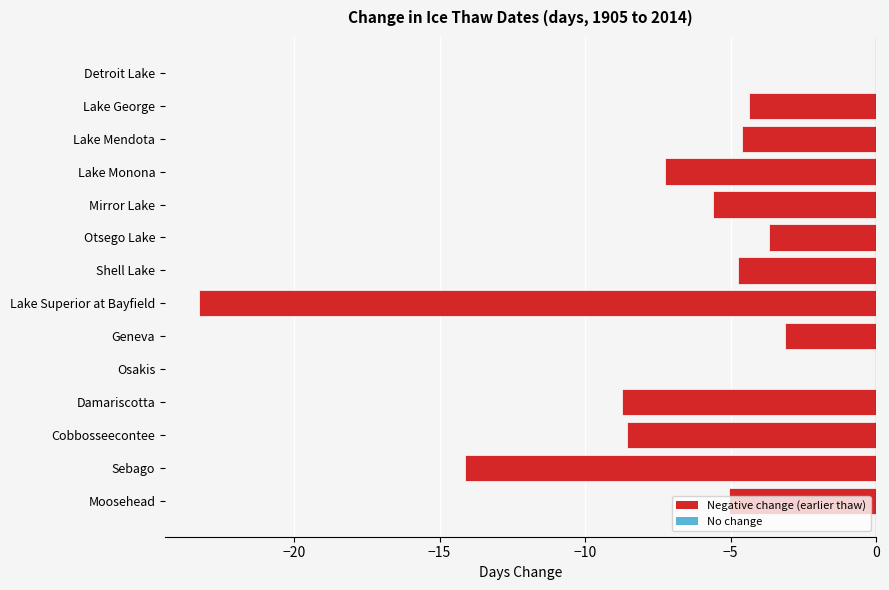

What is the sum of all values?

-93.1